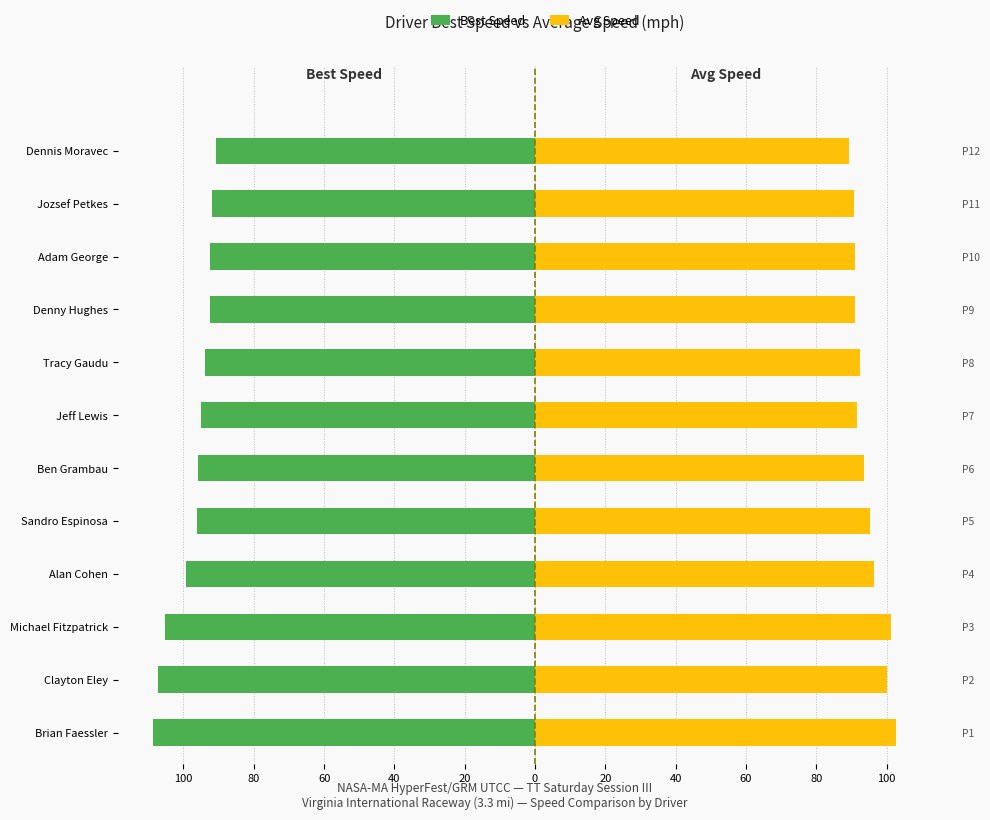

What is the difference between the maximum and second lowest values in the Avg Speed series?

12.0